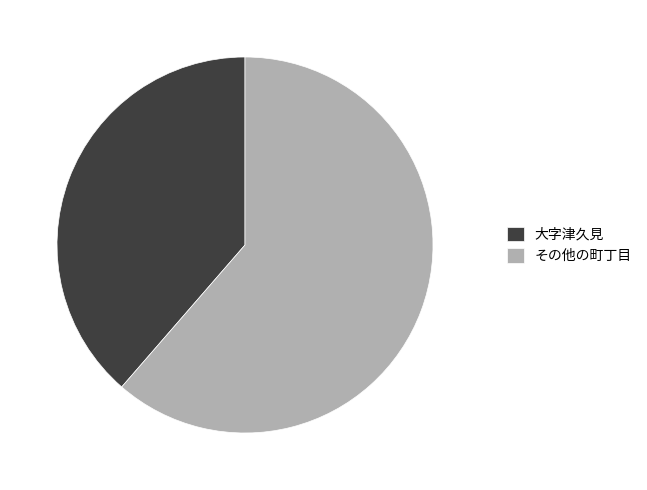

Between 大字津久見 and その他の町丁目, which is larger?

その他の町丁目